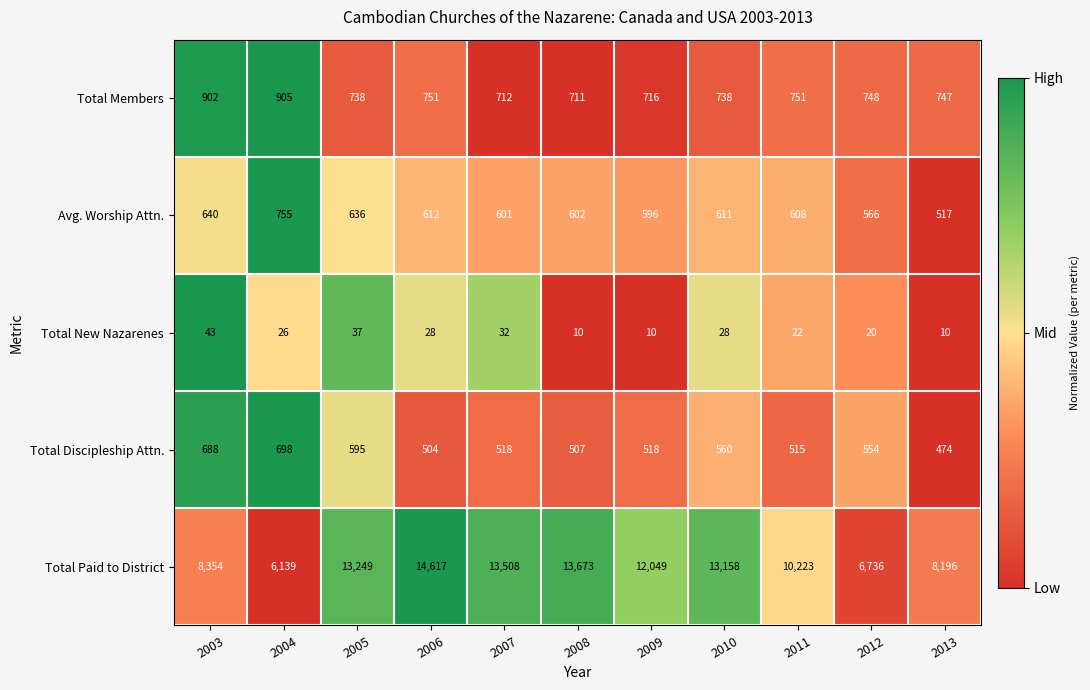

Rank the series by their maximum value, from lowest to highest.

Total New Nazarenes, Total Discipleship Attn., Avg. Worship Attn., Total Members, Total Paid to District